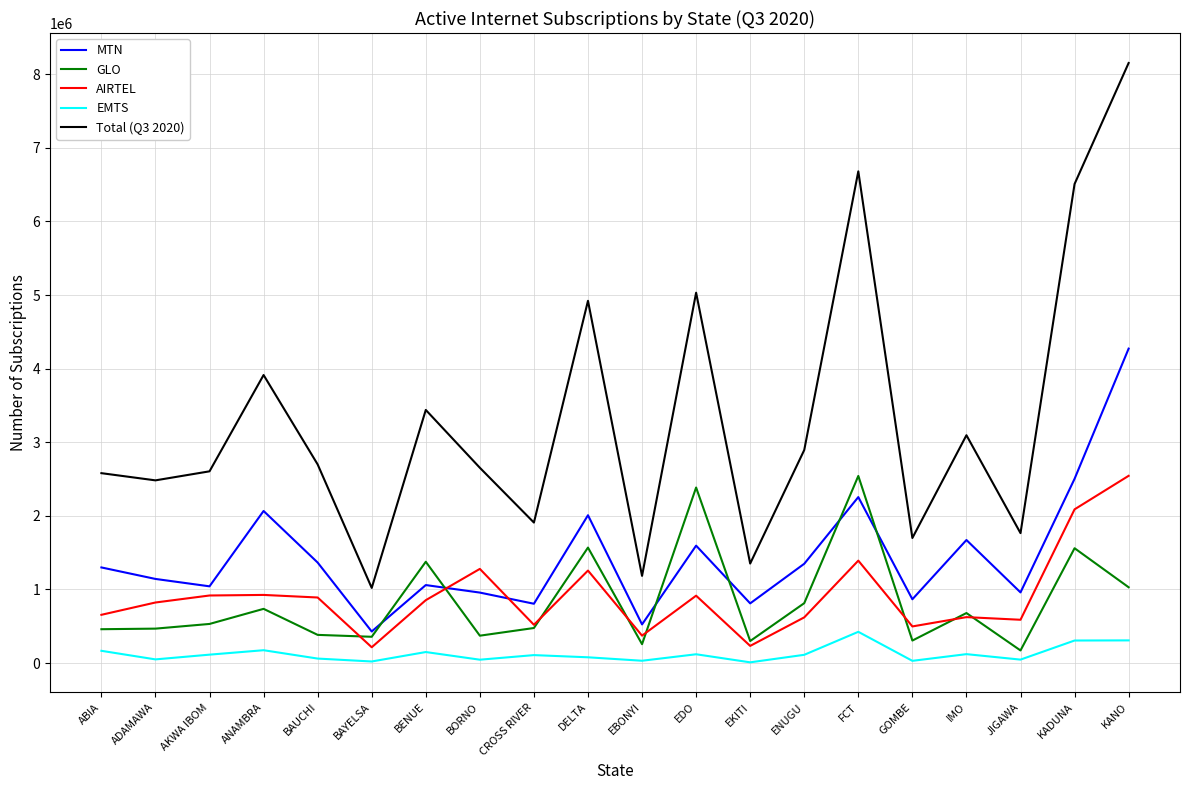

True or false: EMTS and MTN intersect in this chart.

False